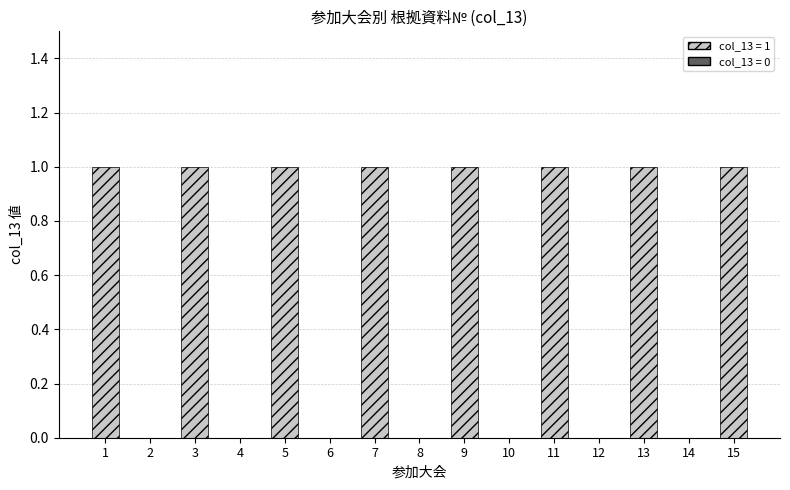

What is the ratio of the value at 11 to the value at 1?

1.0